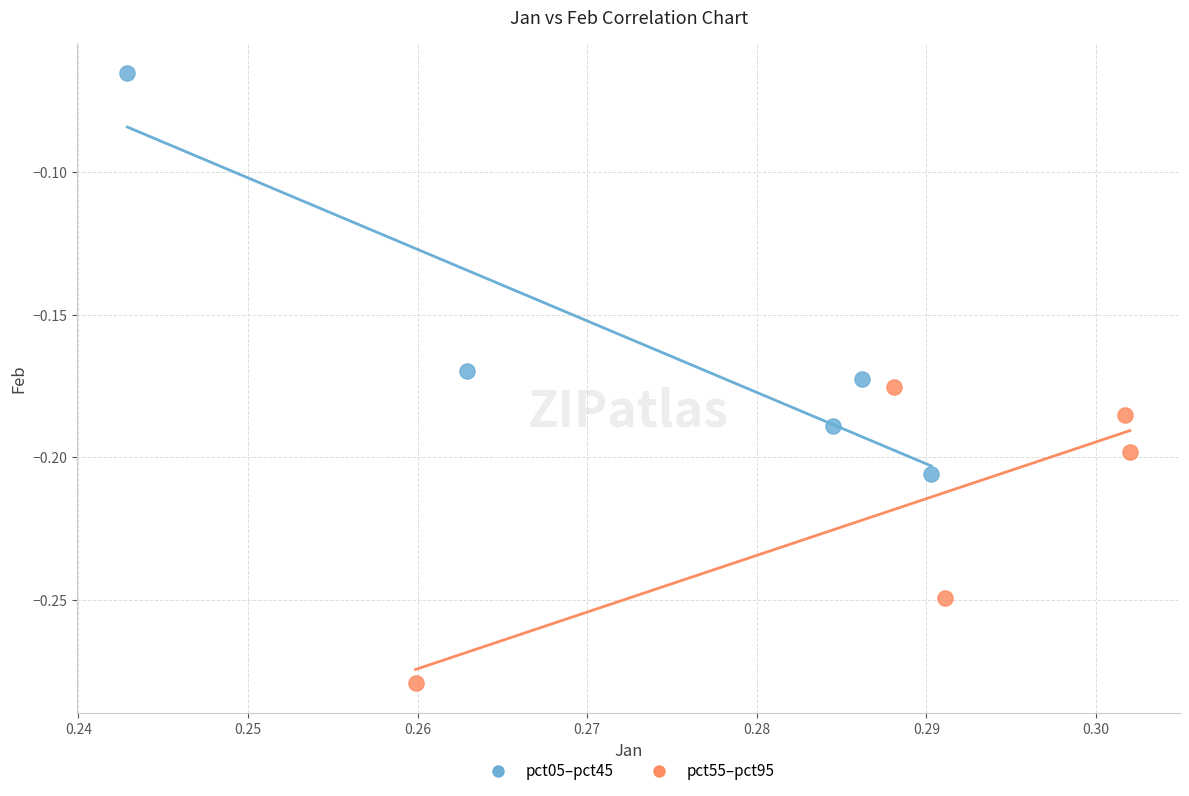

What are all the series names shown in the legend?

pct05–pct45, pct55–pct95